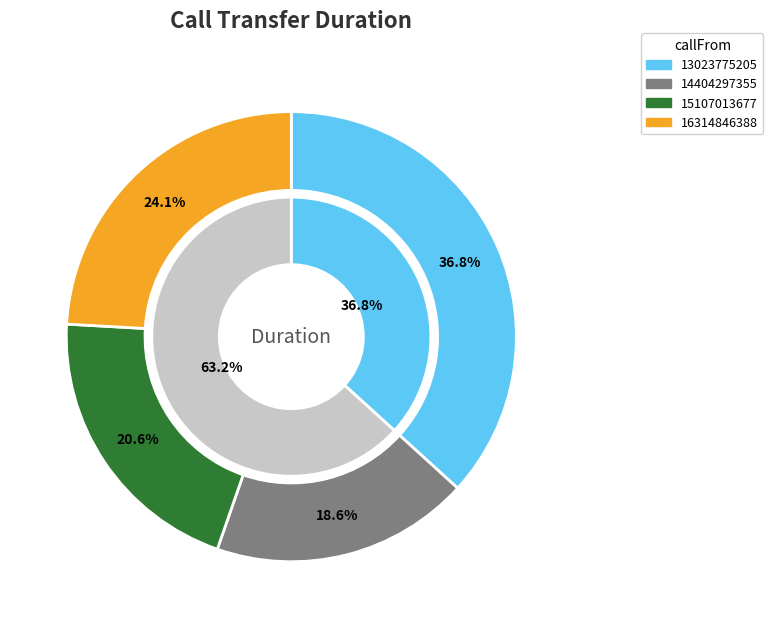

True or false: 16314846388 accounts for 29% of the total.

False